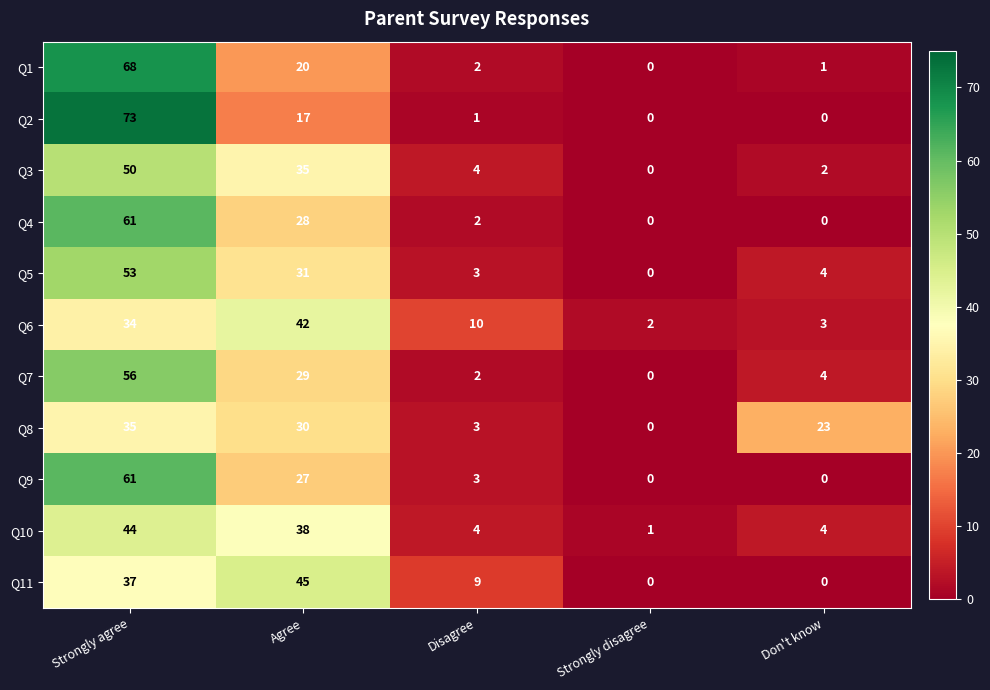

What is the highest value of the Q11 series?

45